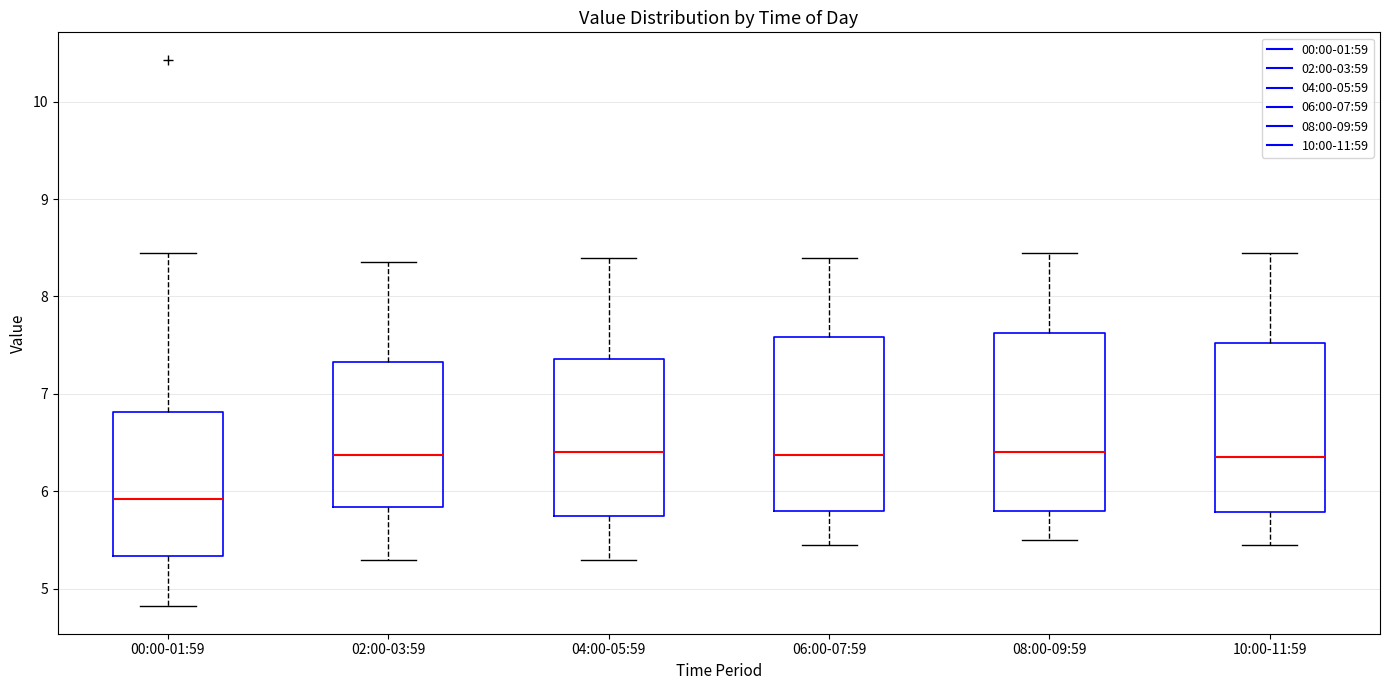

Reading left to right, transcribe this box plot: for each box, give where its median line is, the range the box spans, and where its two whiskers end, as read against the y-axis. The values are not printed on the chart, so give them approximately, as read against the axis.

00:00-01:59: median 5.9, box 5.3 to 6.8, whiskers 4.8 to 8.5
02:00-03:59: median 6.4, box 5.8 to 7.3, whiskers 5.3 to 8.4
04:00-05:59: median 6.4, box 5.8 to 7.4, whiskers 5.3 to 8.4
06:00-07:59: median 6.4, box 5.8 to 7.6, whiskers 5.5 to 8.4
08:00-09:59: median 6.4, box 5.8 to 7.6, whiskers 5.5 to 8.5
10:00-11:59: median 6.4, box 5.8 to 7.5, whiskers 5.5 to 8.5